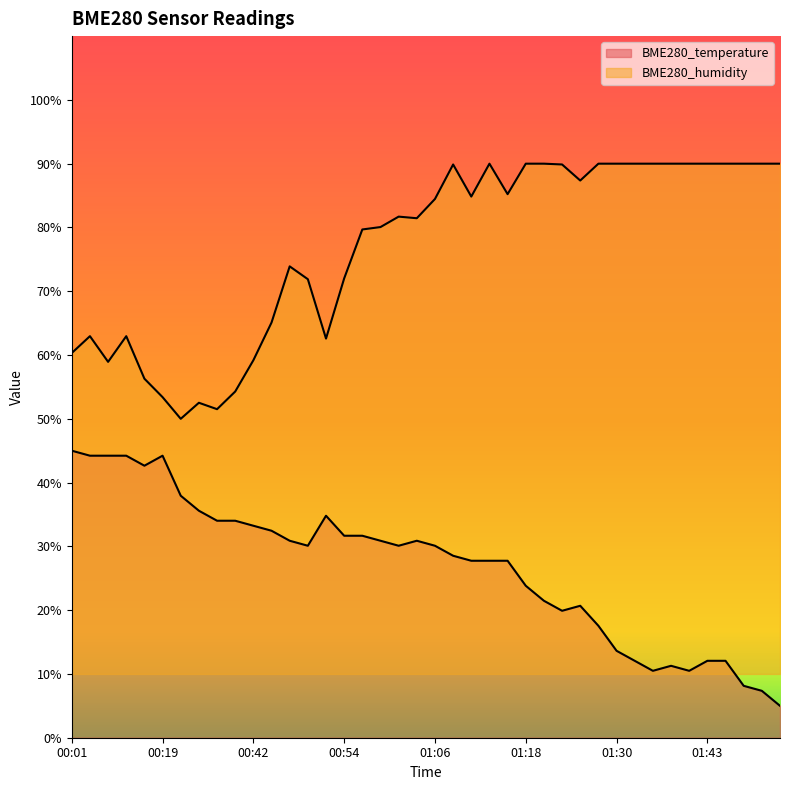

In BME280_temperature, how many points are lower than both neighbors (excluding endpoints)?

6